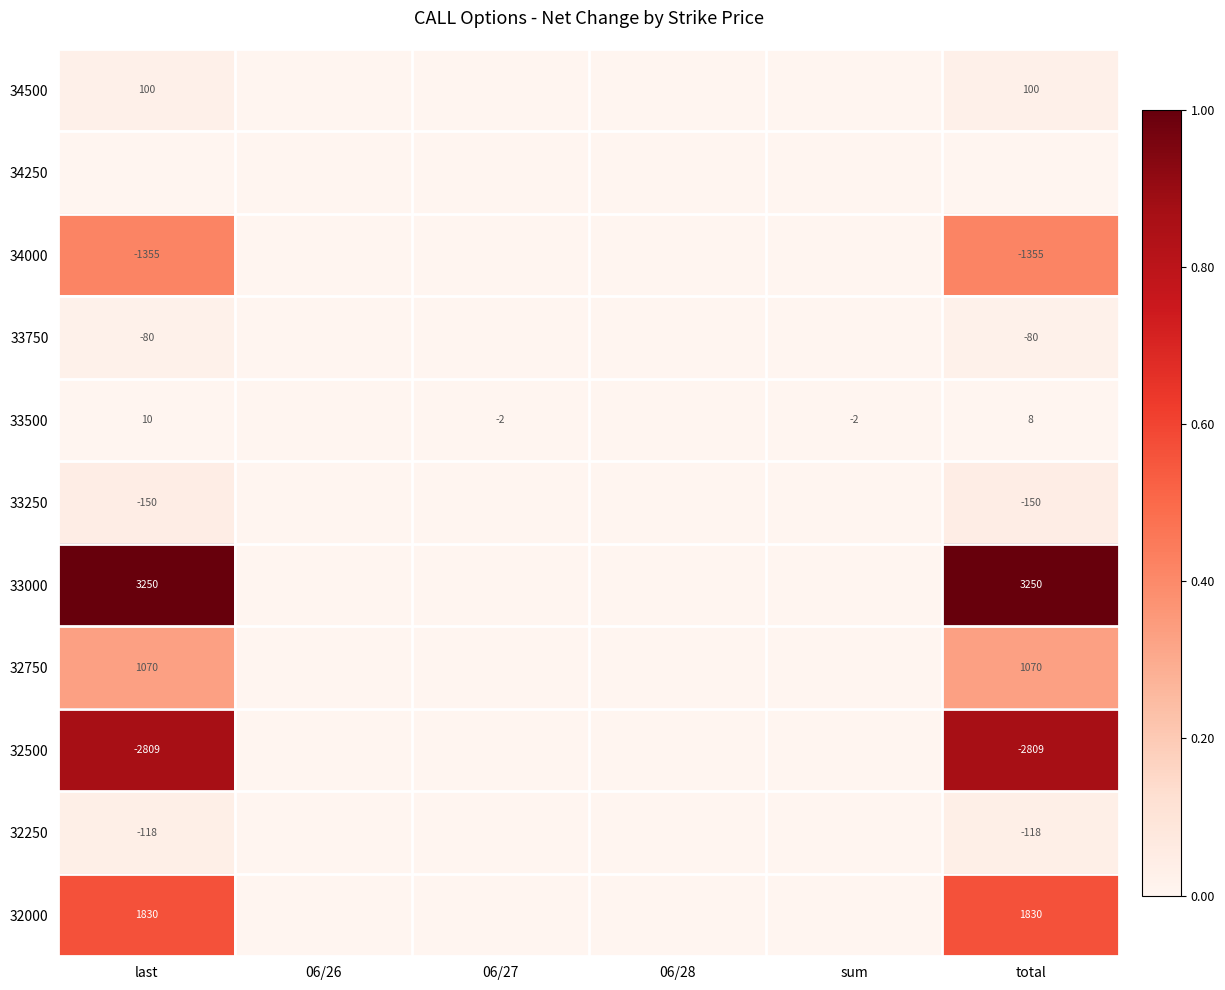

What is the greatest value displayed?

3250